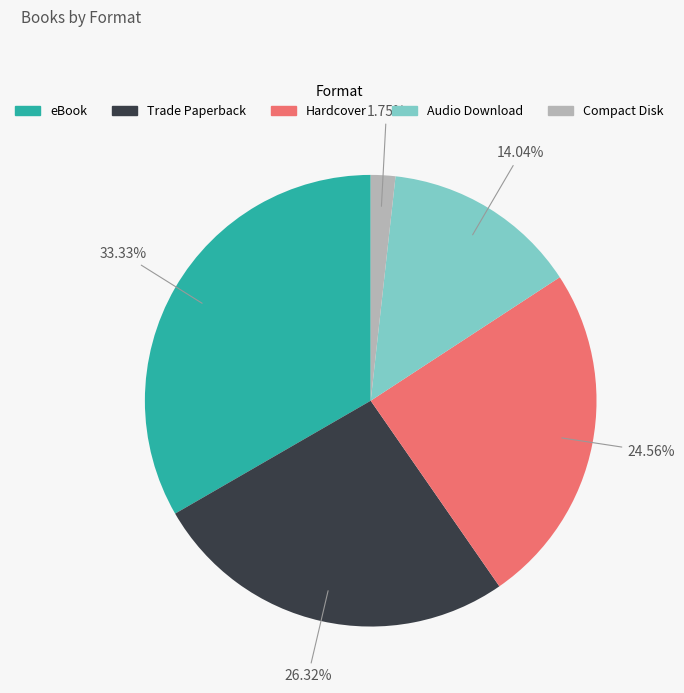

To the nearest percent, what is the difference between the Compact Disk and Hardcover slice percentages?

23%